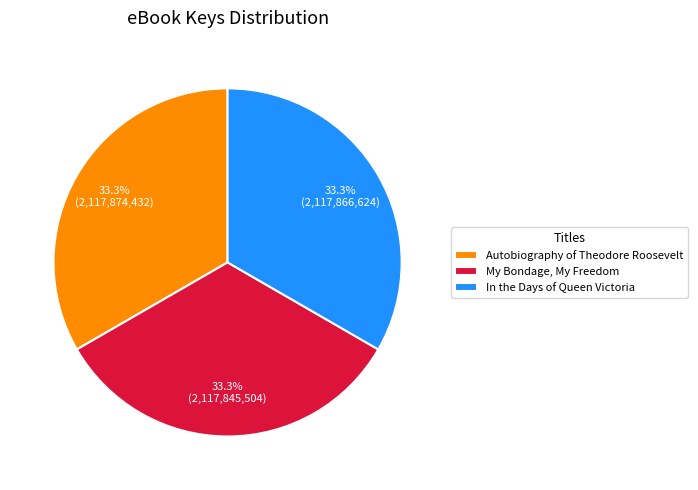

To the nearest percent, what portion does My Bondage, My Freedom represent?

33%